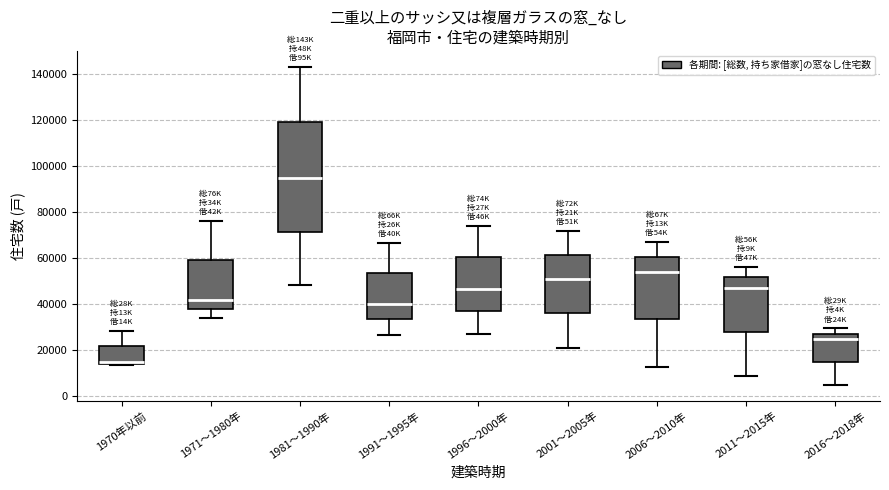

Reading left to right, read every box against the y-axis: the position of its median line, the range the box covers, and the ends of its whiskers. The values are not printed on the chart, so give them approximately, as read against the axis.

1970年以前: median 14000 (drawn on the box's lower edge), box 14000 to 22000, whiskers 14000 to 28000
1971～1980年: median 42000, box 38000 to 60000, whiskers 34000 to 76000
1981～1990年: median 96000, box 72000 to 120000, whiskers 48000 to 144000
1991～1995年: median 40000, box 34000 to 54000, whiskers 26000 to 66000
1996～2000年: median 46000, box 38000 to 60000, whiskers 28000 to 74000
2001～2005年: median 52000, box 36000 to 62000, whiskers 22000 to 72000
2006～2010年: median 54000, box 34000 to 60000, whiskers 14000 to 68000
2011～2015年: median 48000, box 28000 to 52000, whiskers 10000 to 56000
2016～2018年: median 24000, box 14000 to 28000, whiskers 4000 to 30000